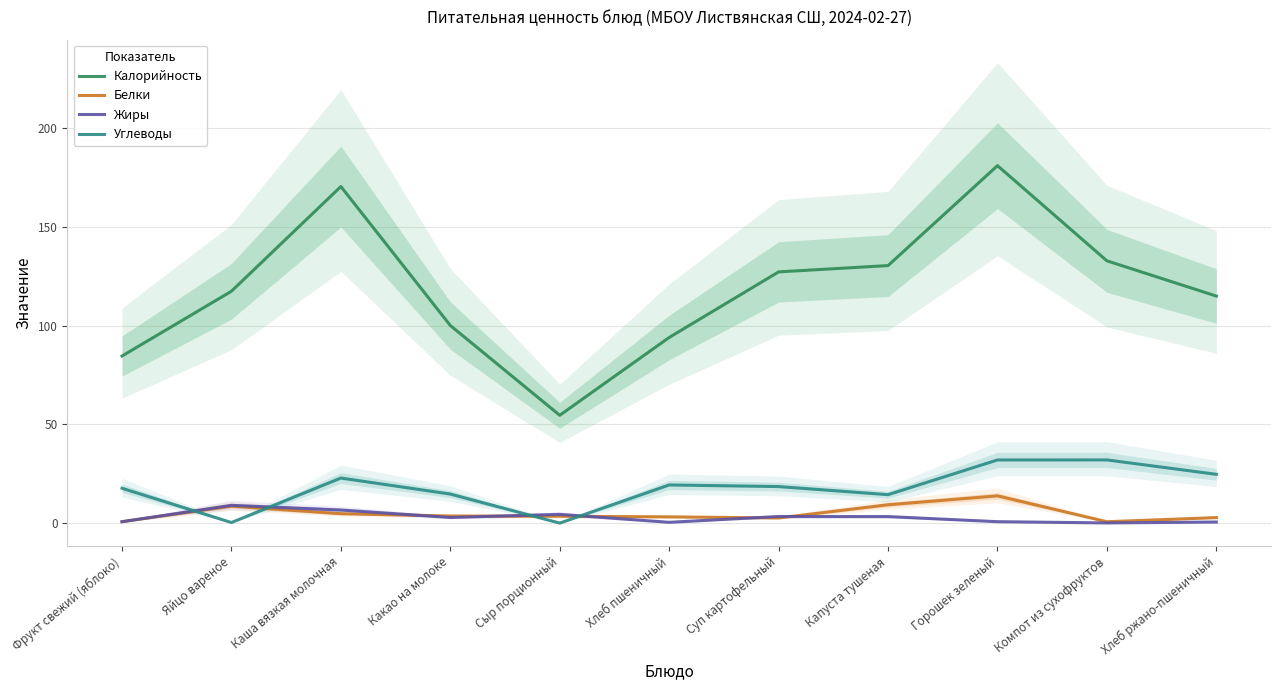

The value of Калорийность at Фрукт свежий (яблоко) is 125.8. True or false?

False